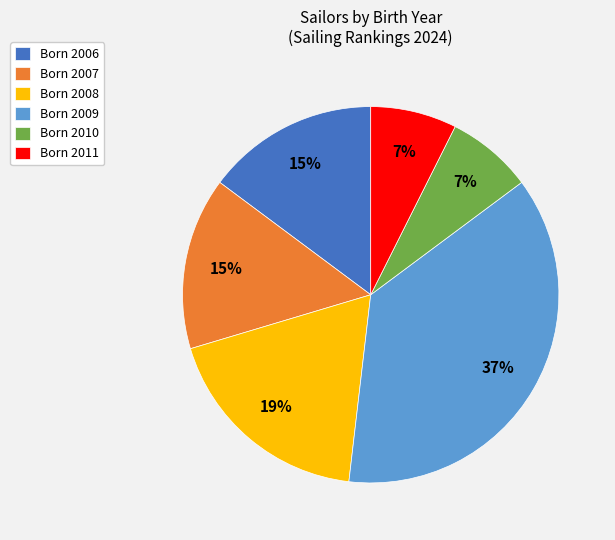

Which category has the biggest portion of the pie?

Born 2009